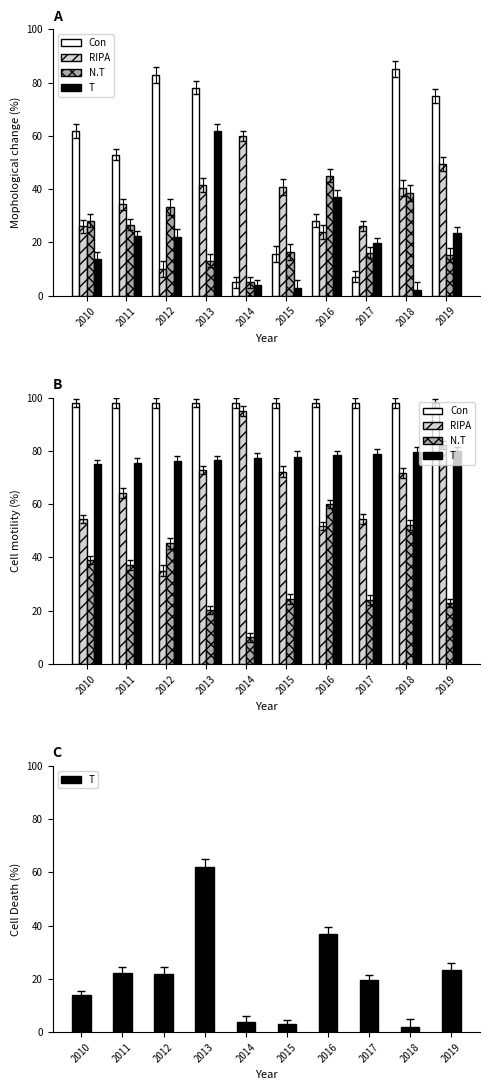

Where is N.T nearest to the value 35?

2011